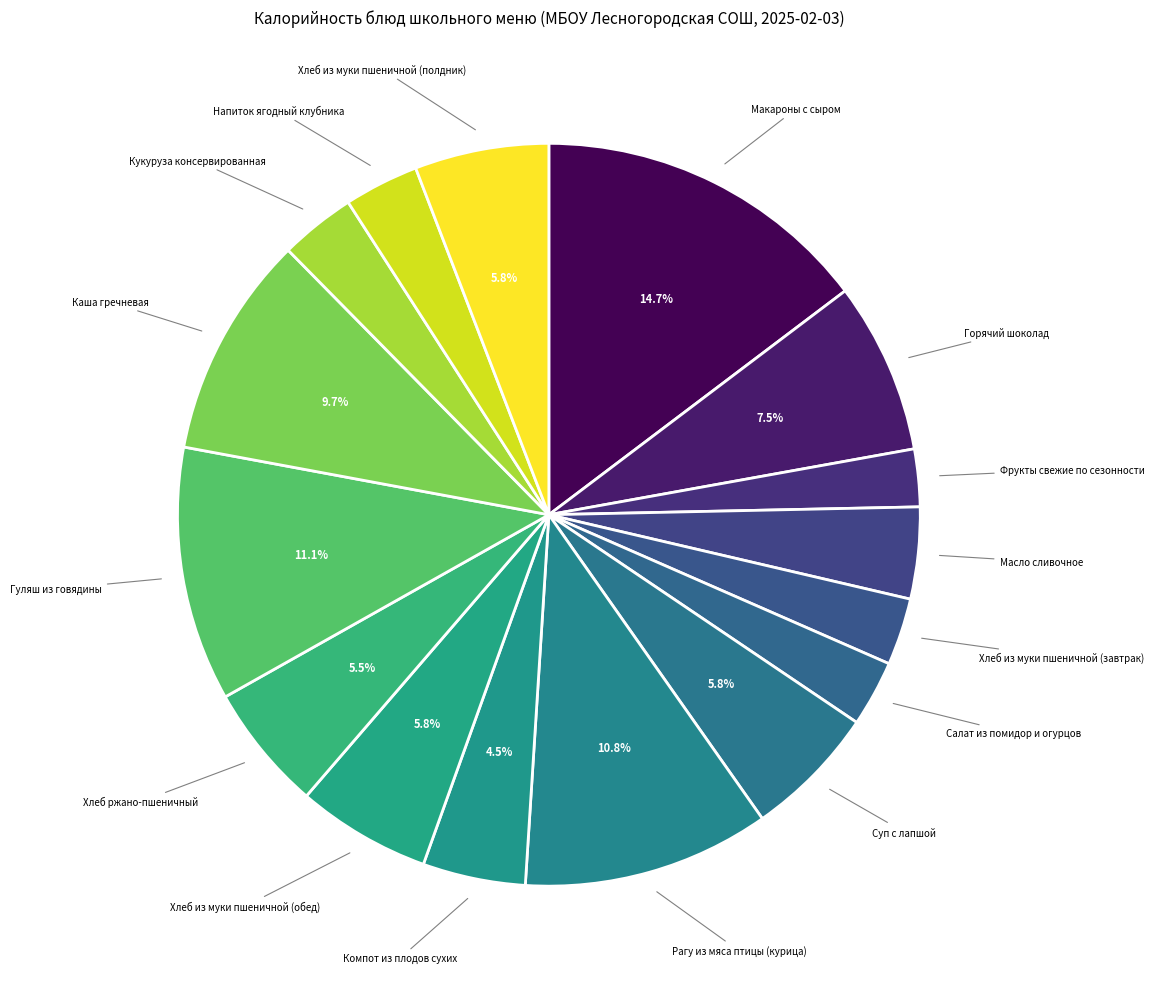

Count the number of slices in the pie.

16